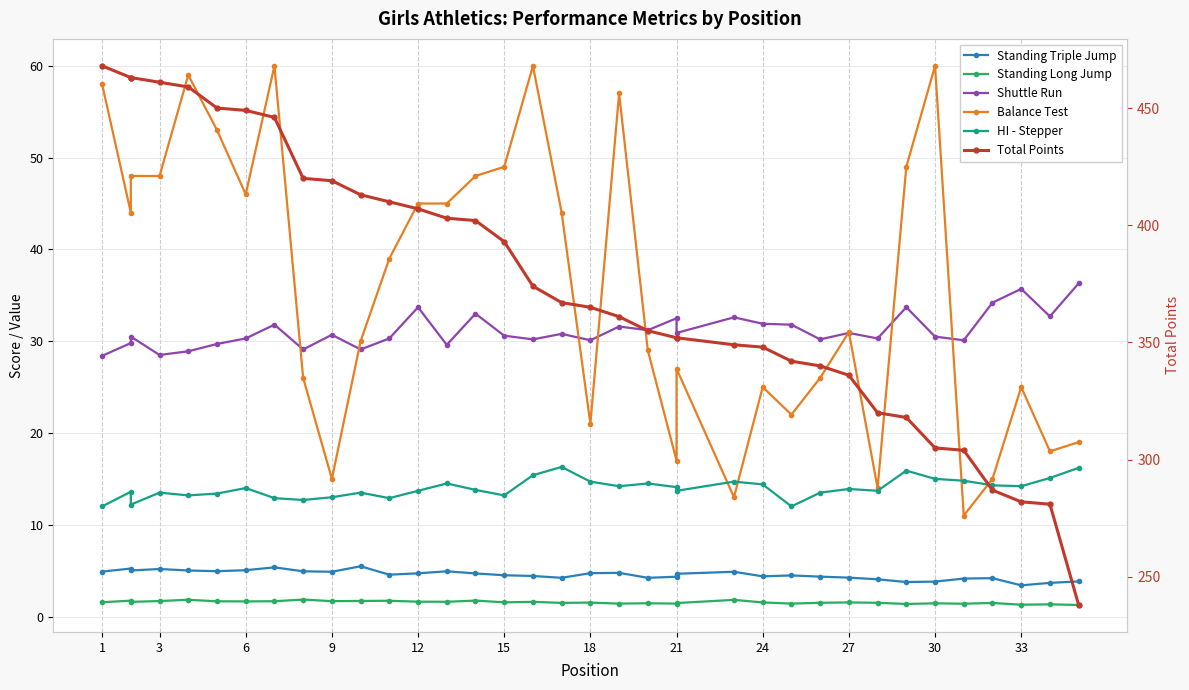

List the series in order of their peak value, highest first.

Total Points, Balance Test, Shuttle Run, HI - Stepper, Standing Triple Jump, Standing Long Jump